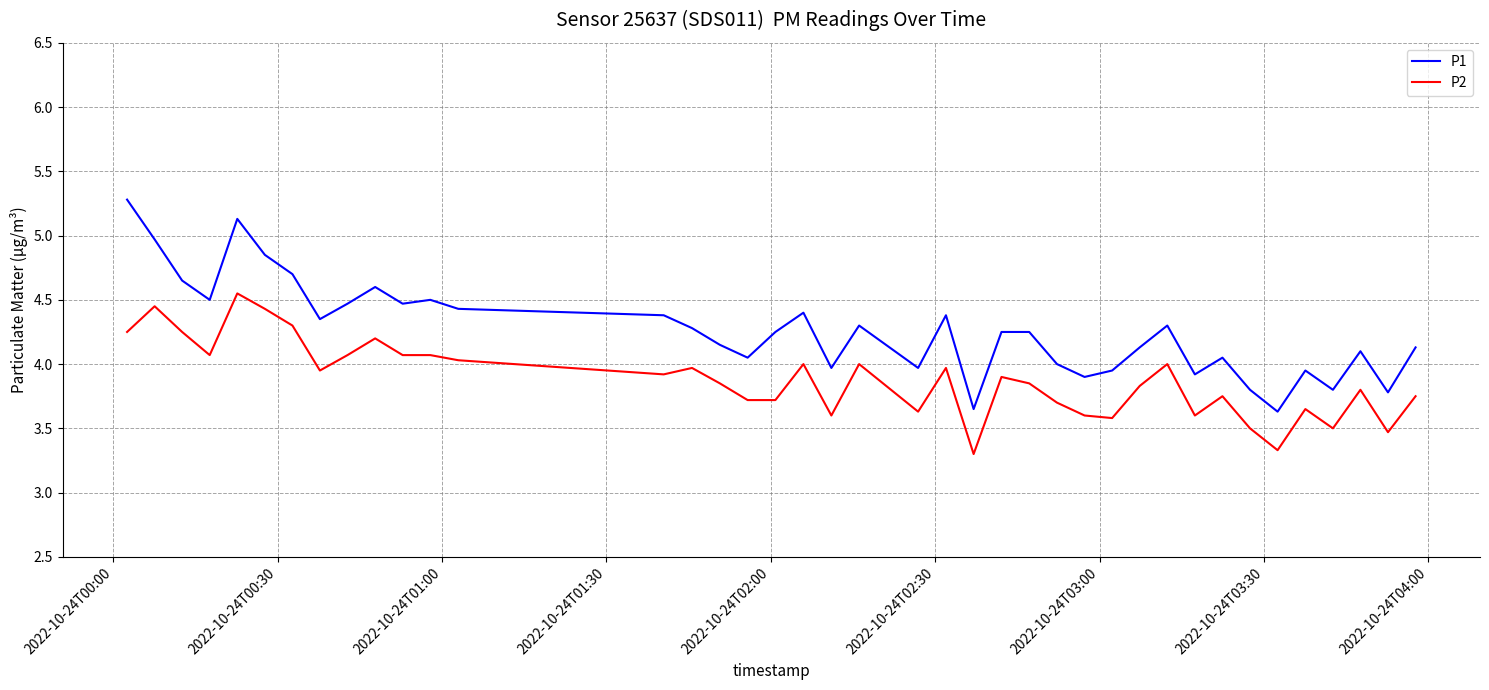

Rank the series by their maximum value, from highest to lowest.

P1, P2